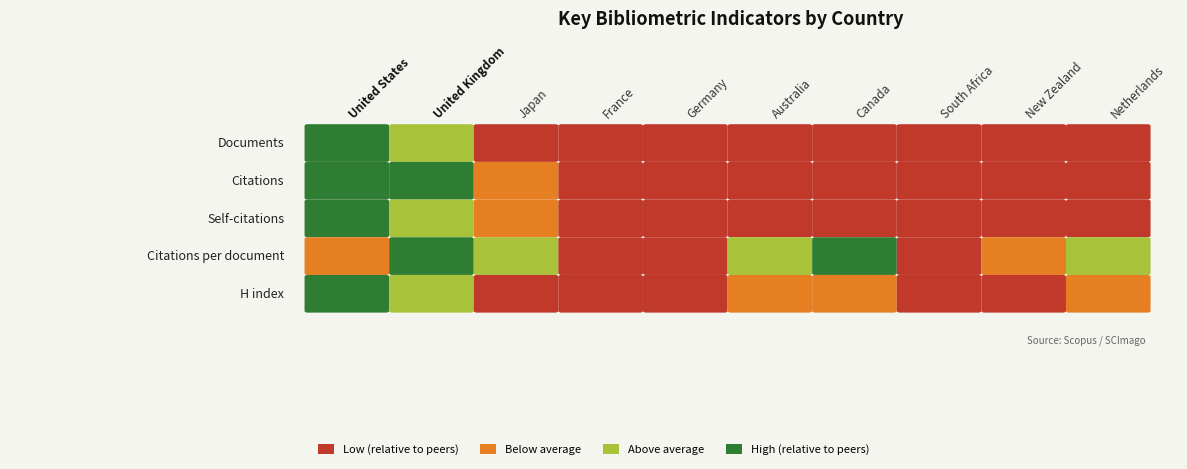

At which label does H index first exceed 101?

United States